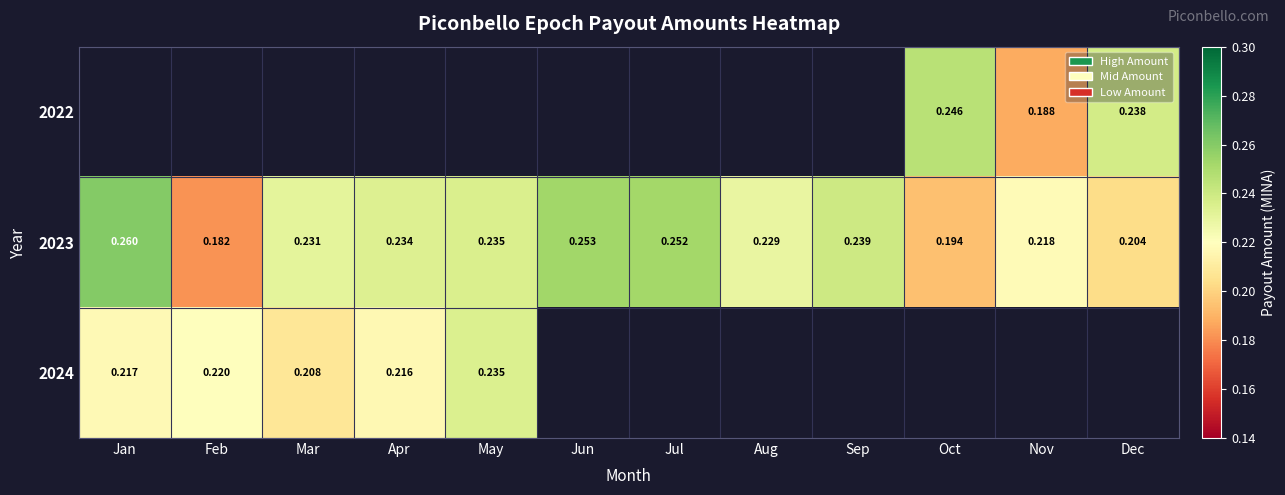

Which category has the highest value across all series?

Jan